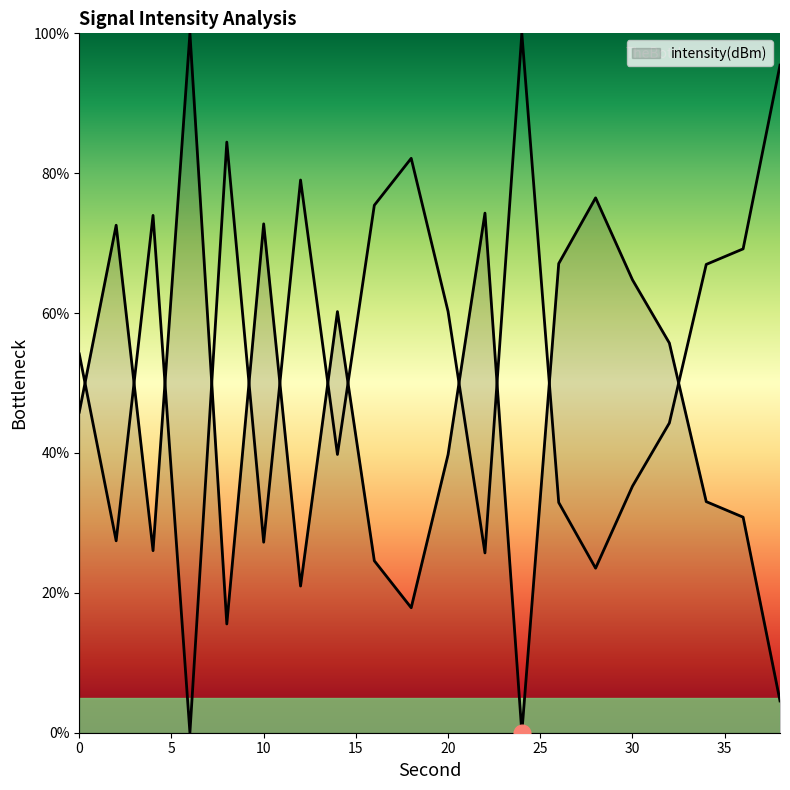

List the labels in order of value, largest first.

6, 28, 22, 10, 2, 26, 30, 14, 32, 0, 20, 34, 36, 4, 16, 12, 18, 8, 38, 24